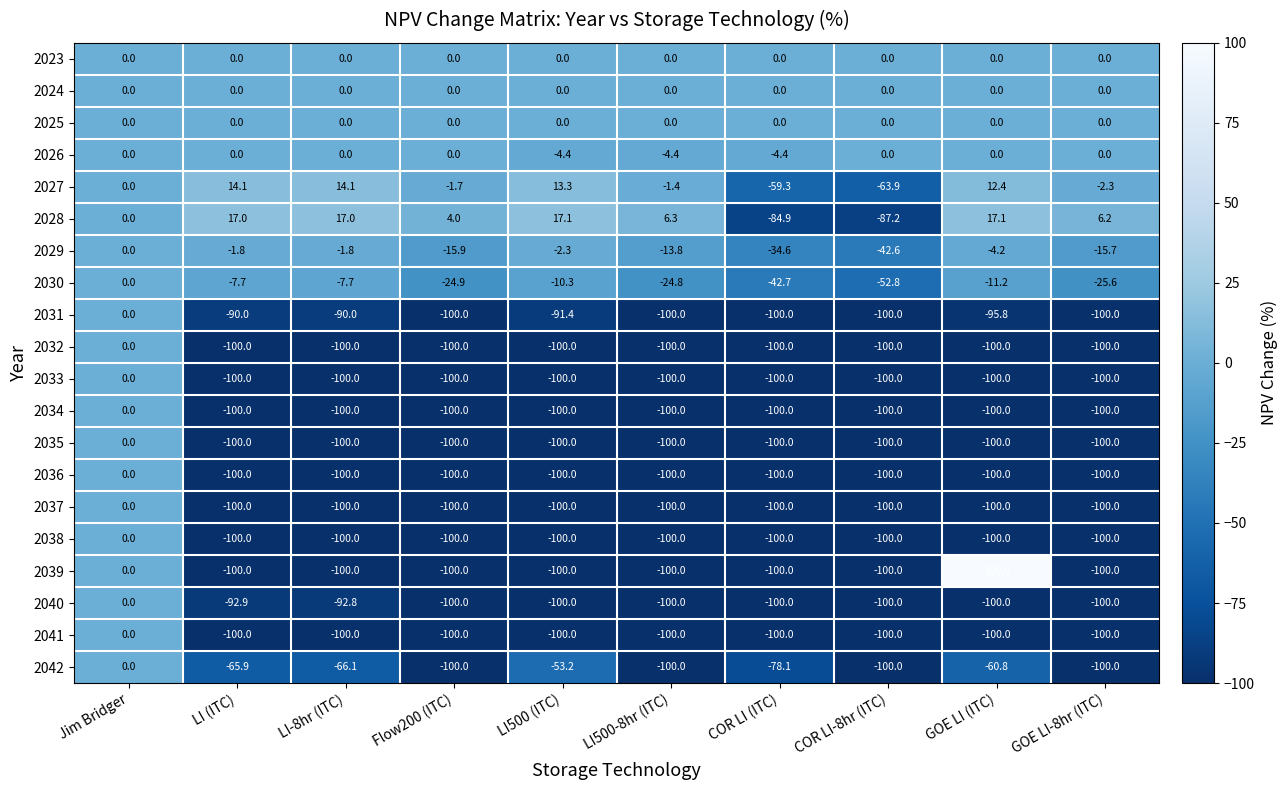

What is the difference between the 2036 values at Jim Bridger and COR LI-8hr (ITC)?

100.0